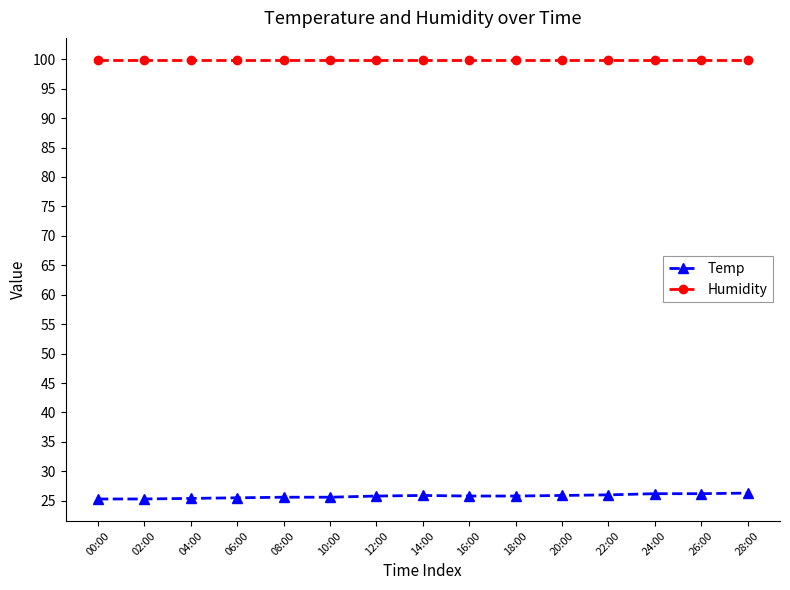

True or false: Humidity and Temp intersect in this chart.

False